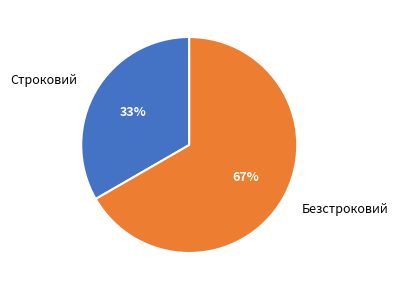

Is there any slice that represents more than half of the pie?

Yes